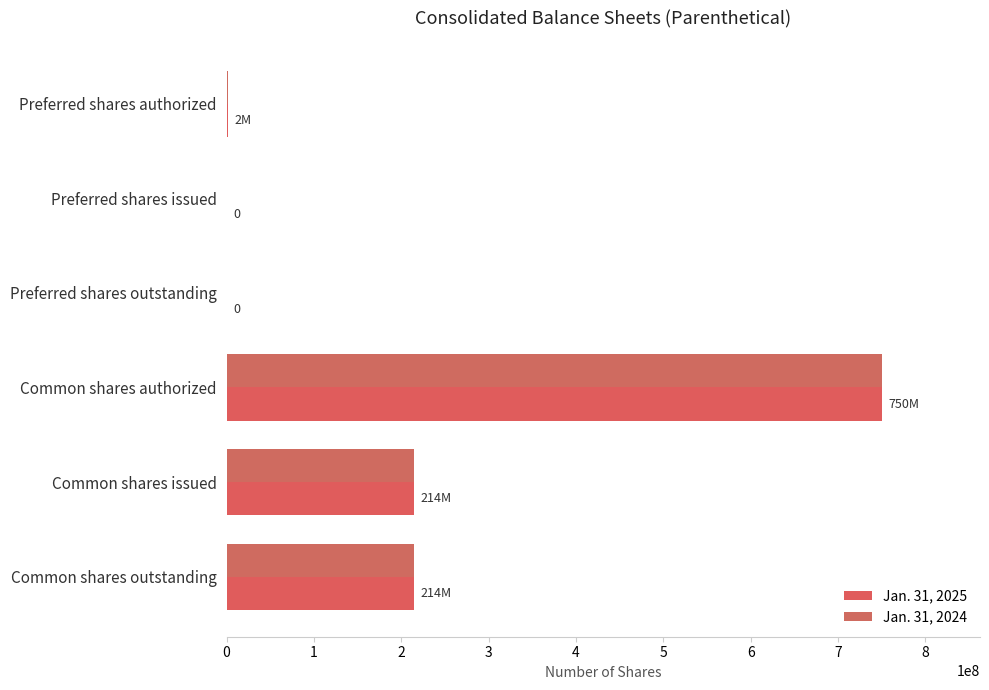

At which category is the sum across all series the highest?

Common shares authorized